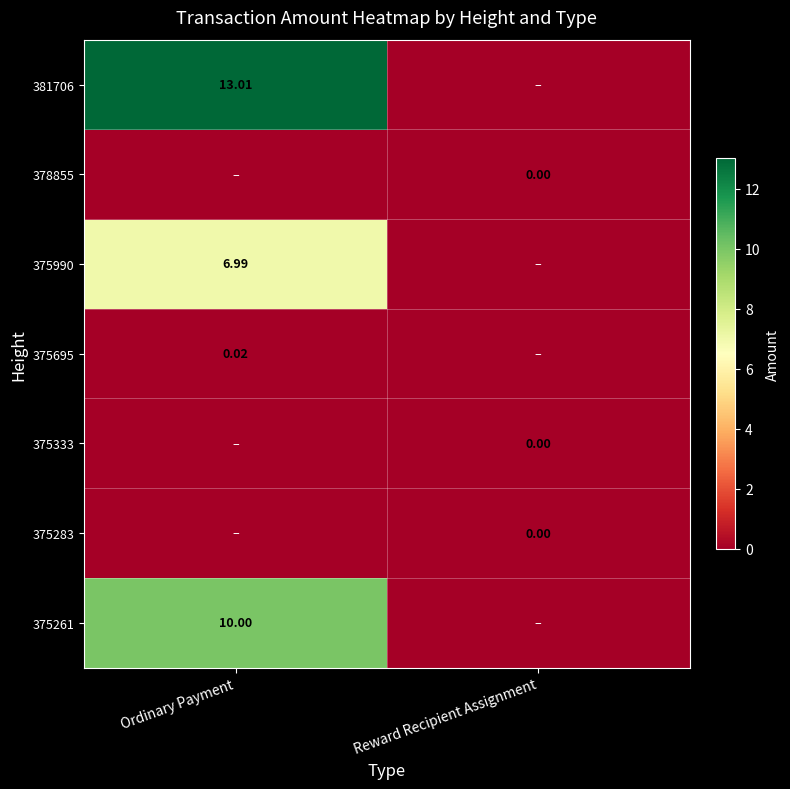

Is the value of 375261 at Ordinary Payment greater than the value of 375990 at Ordinary Payment?

Yes